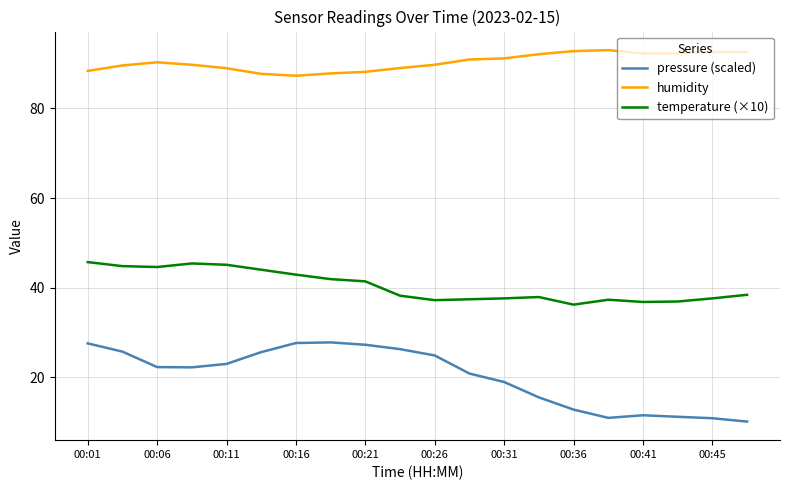

What is the difference between the maximum and minimum values in the humidity series?

5.7